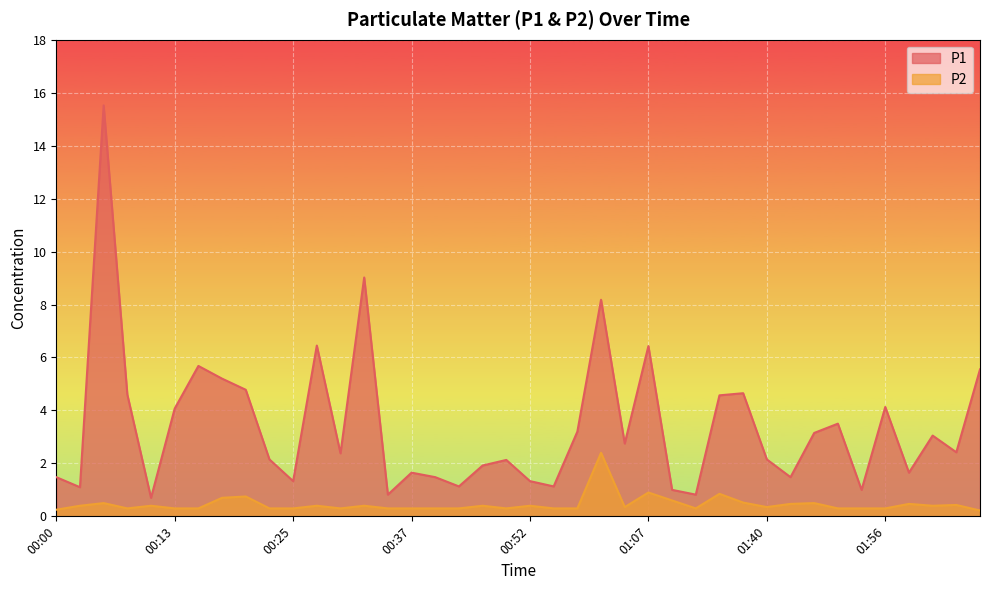

True or false: P1 has more than 0 points higher than both neighbors.

True